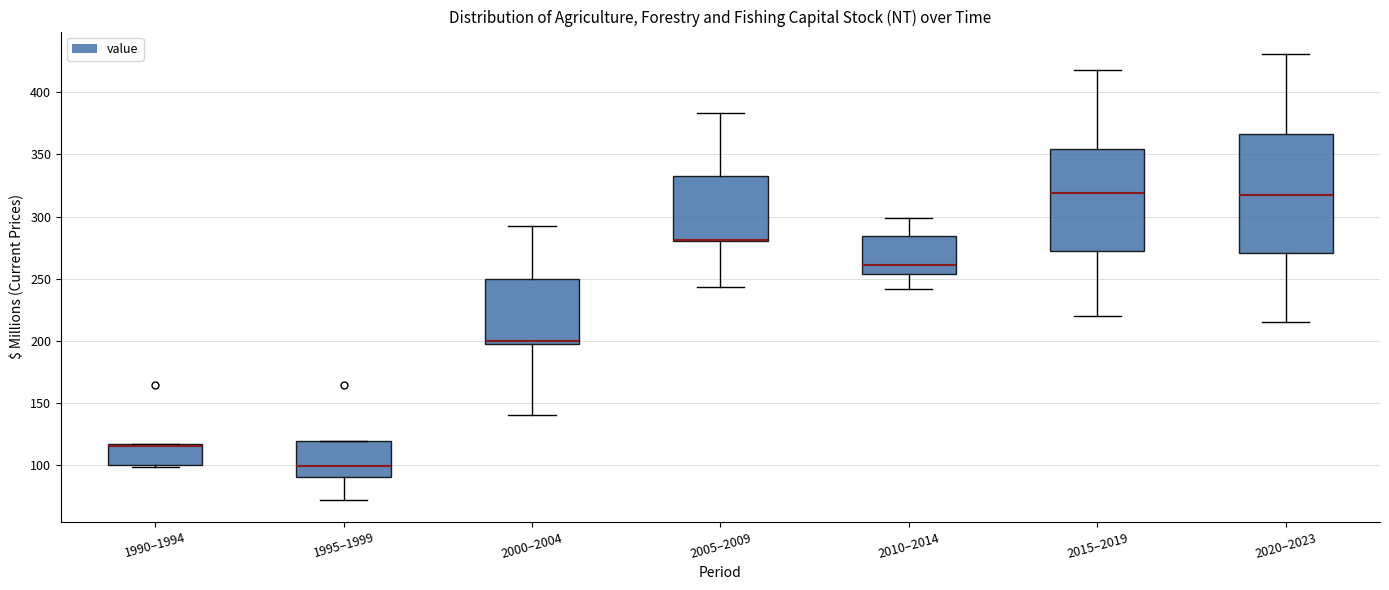

Reading left to right, transcribe this box plot: for each box, give where its median line is, the range the box spans, and where its two whiskers end, as read against the y-axis. The values are not printed on the chart, so give them approximately, as read against the axis.

1990–1994: median 115 (just below the box's upper edge), box 100 to 115, whiskers 100 (just below the box's lower edge) to 115
1995–1999: median 100, box 90 to 120, whiskers 70 to 120
2000–2004: median 200, box 195 to 250, whiskers 140 to 290
2005–2009: median 280 (drawn on the box's lower edge), box 280 to 335, whiskers 245 to 385
2010–2014: median 260, box 255 to 285, whiskers 240 to 300
2015–2019: median 320, box 270 to 355, whiskers 220 to 420
2020–2023: median 315, box 270 to 365, whiskers 215 to 430